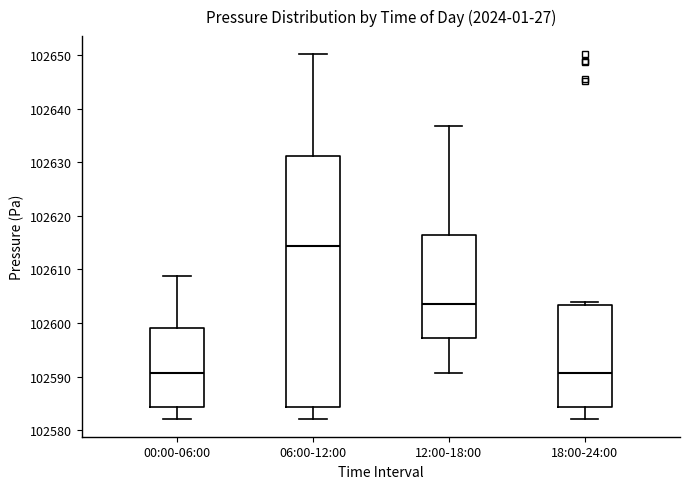

Reading left to right, transcribe this box plot: for each box, give where its median line is, the range the box spans, and where its two whiskers end, as read against the y-axis. The values are not printed on the chart, so give them approximately, as read against the axis.

00:00-06:00: median 102591, box 102584 to 102599, whiskers 102582 to 102609
06:00-12:00: median 102614, box 102584 to 102631, whiskers 102582 to 102650
12:00-18:00: median 102604, box 102597 to 102616, whiskers 102591 to 102637
18:00-24:00: median 102591, box 102584 to 102603, whiskers 102582 to 102604